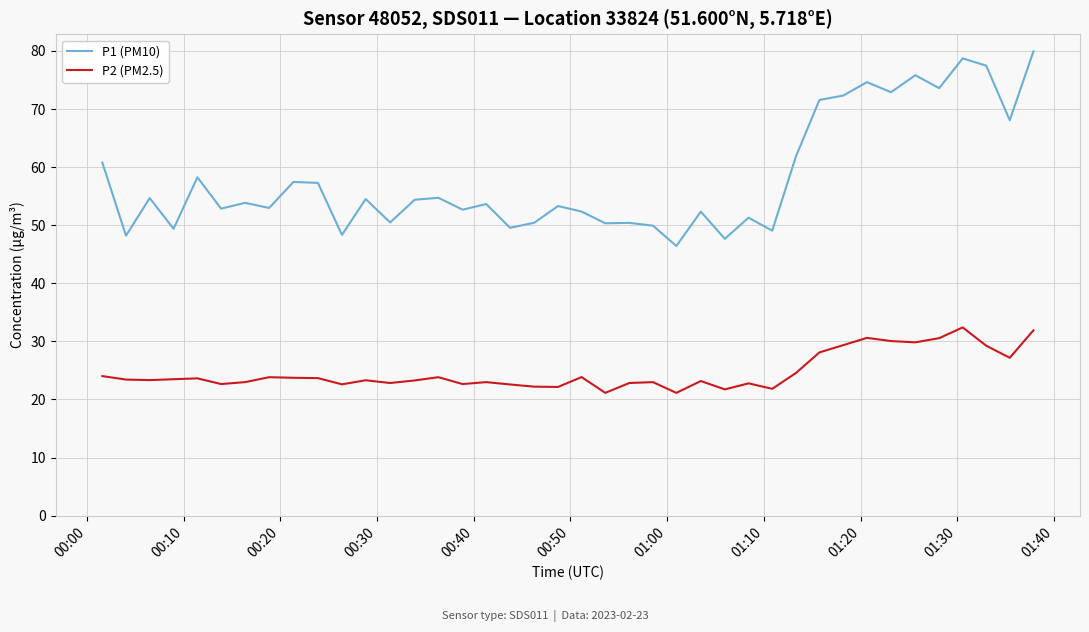

Which series has the largest total across all categories?

P1 (PM10)